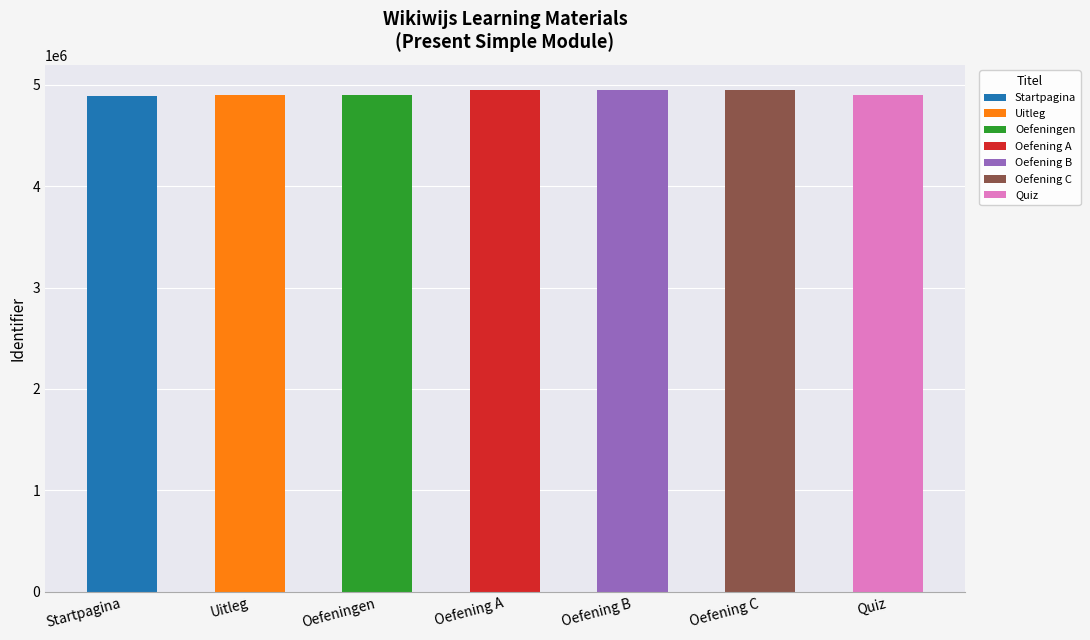

What is the value of the 4th bar from the left?

4949291